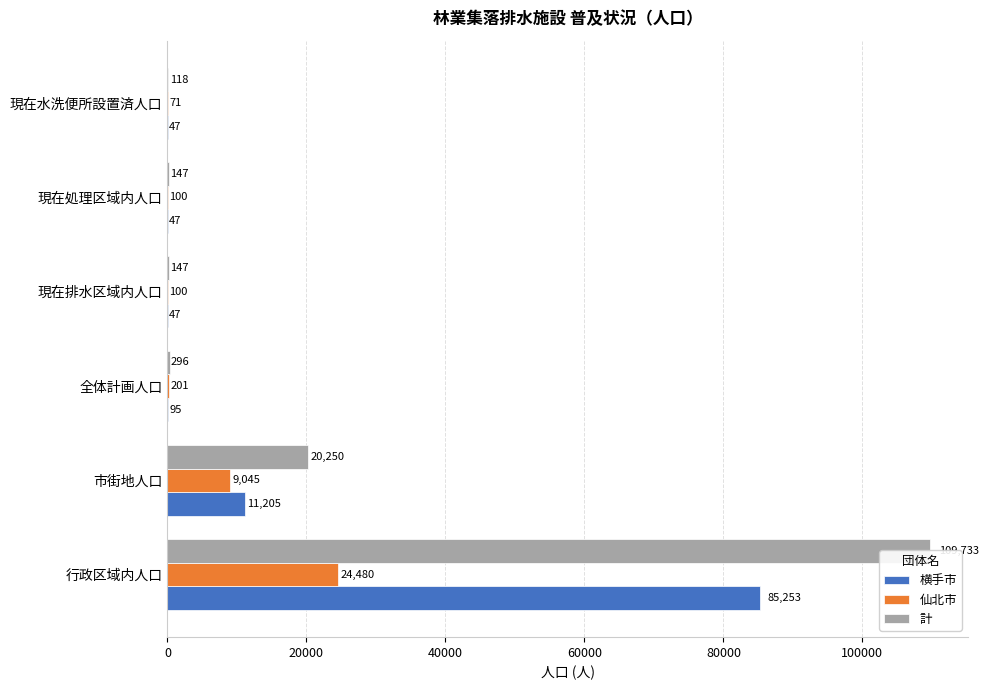

What is the value of the 計 bar at the 6th from the left?

118